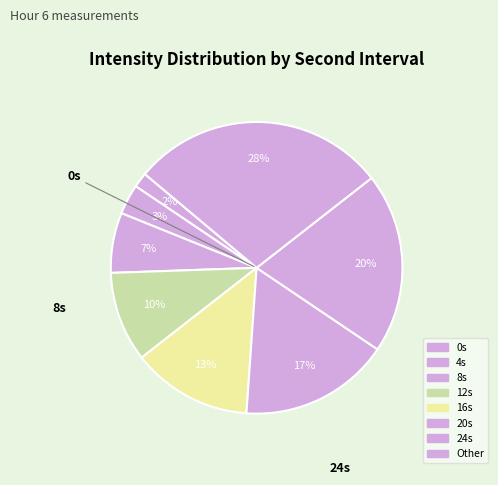

Does any single category account for the majority?

No